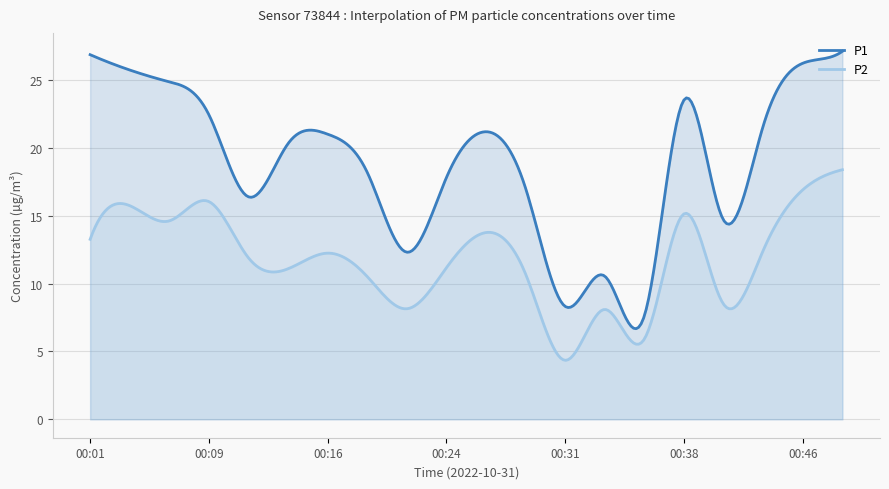

What is the sum of the P1 values at 00:43 and 00:19?

39.8